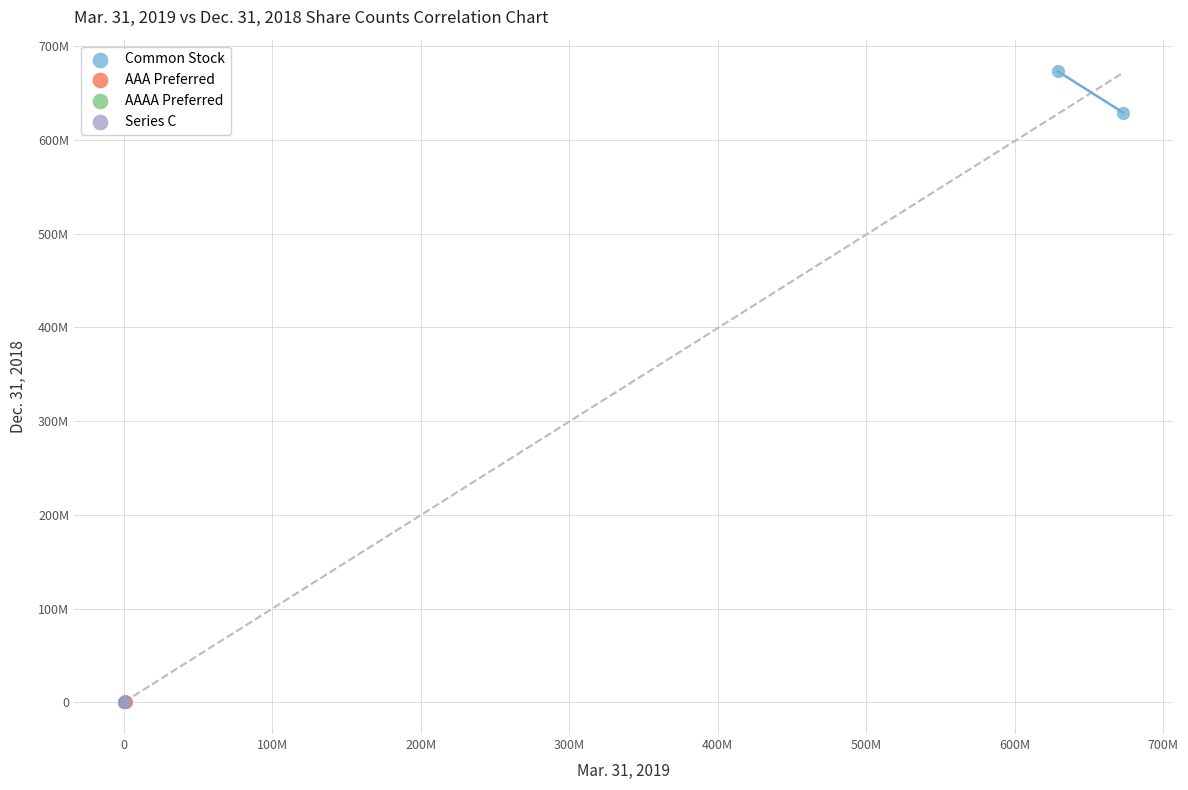

What are all the series names shown in the legend?

Common Stock, AAA Preferred, AAAA Preferred, Series C